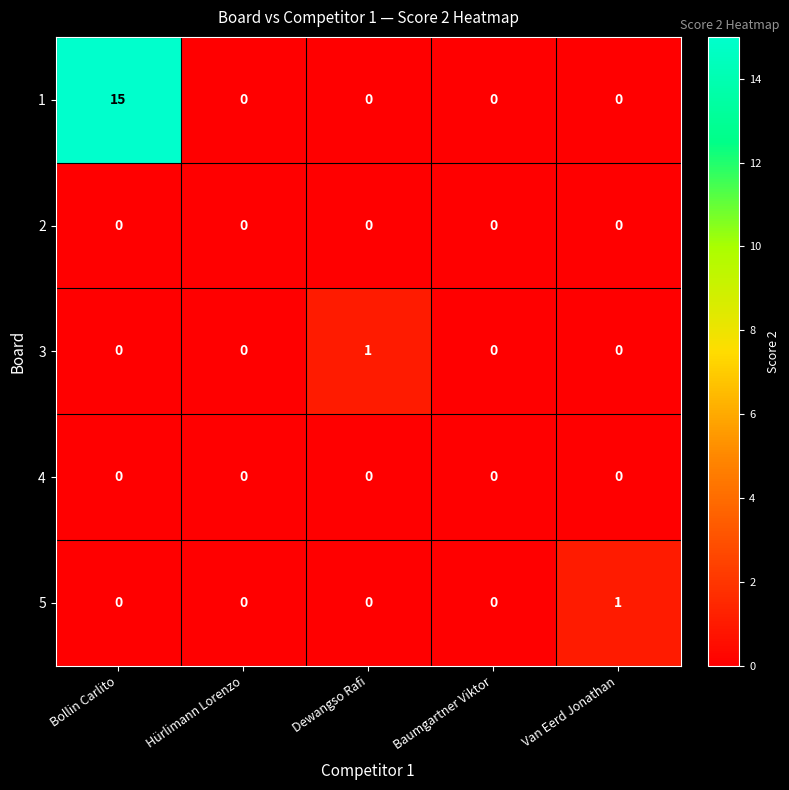

Reading left to right, list all the values displayed in this chart.

1: Bollin Carlito=15	Hürlimann Lorenzo=0	Dewangso Rafi=0	Baumgartner Viktor=0	Van Eerd Jonathan=0
2: Bollin Carlito=0	Hürlimann Lorenzo=0	Dewangso Rafi=0	Baumgartner Viktor=0	Van Eerd Jonathan=0
3: Bollin Carlito=0	Hürlimann Lorenzo=0	Dewangso Rafi=1	Baumgartner Viktor=0	Van Eerd Jonathan=0
4: Bollin Carlito=0	Hürlimann Lorenzo=0	Dewangso Rafi=0	Baumgartner Viktor=0	Van Eerd Jonathan=0
5: Bollin Carlito=0	Hürlimann Lorenzo=0	Dewangso Rafi=0	Baumgartner Viktor=0	Van Eerd Jonathan=1